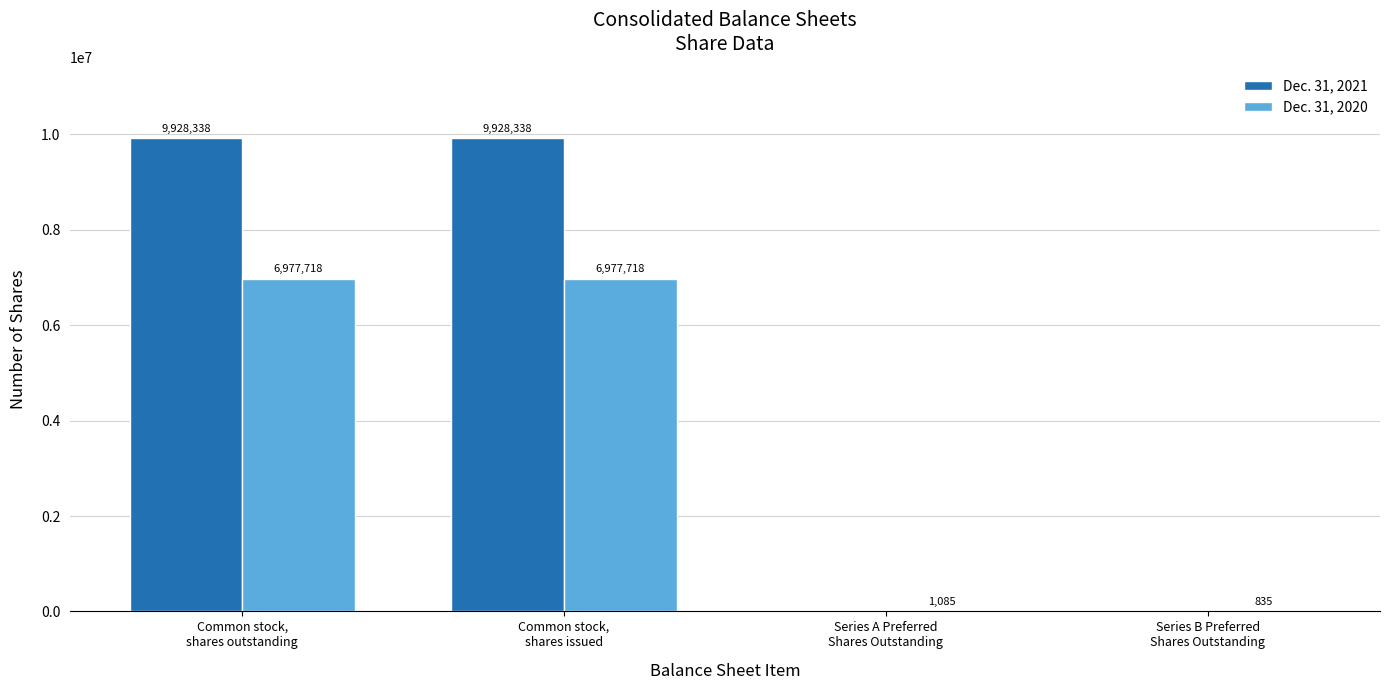

Which series has the largest total across all categories?

Dec. 31, 2021